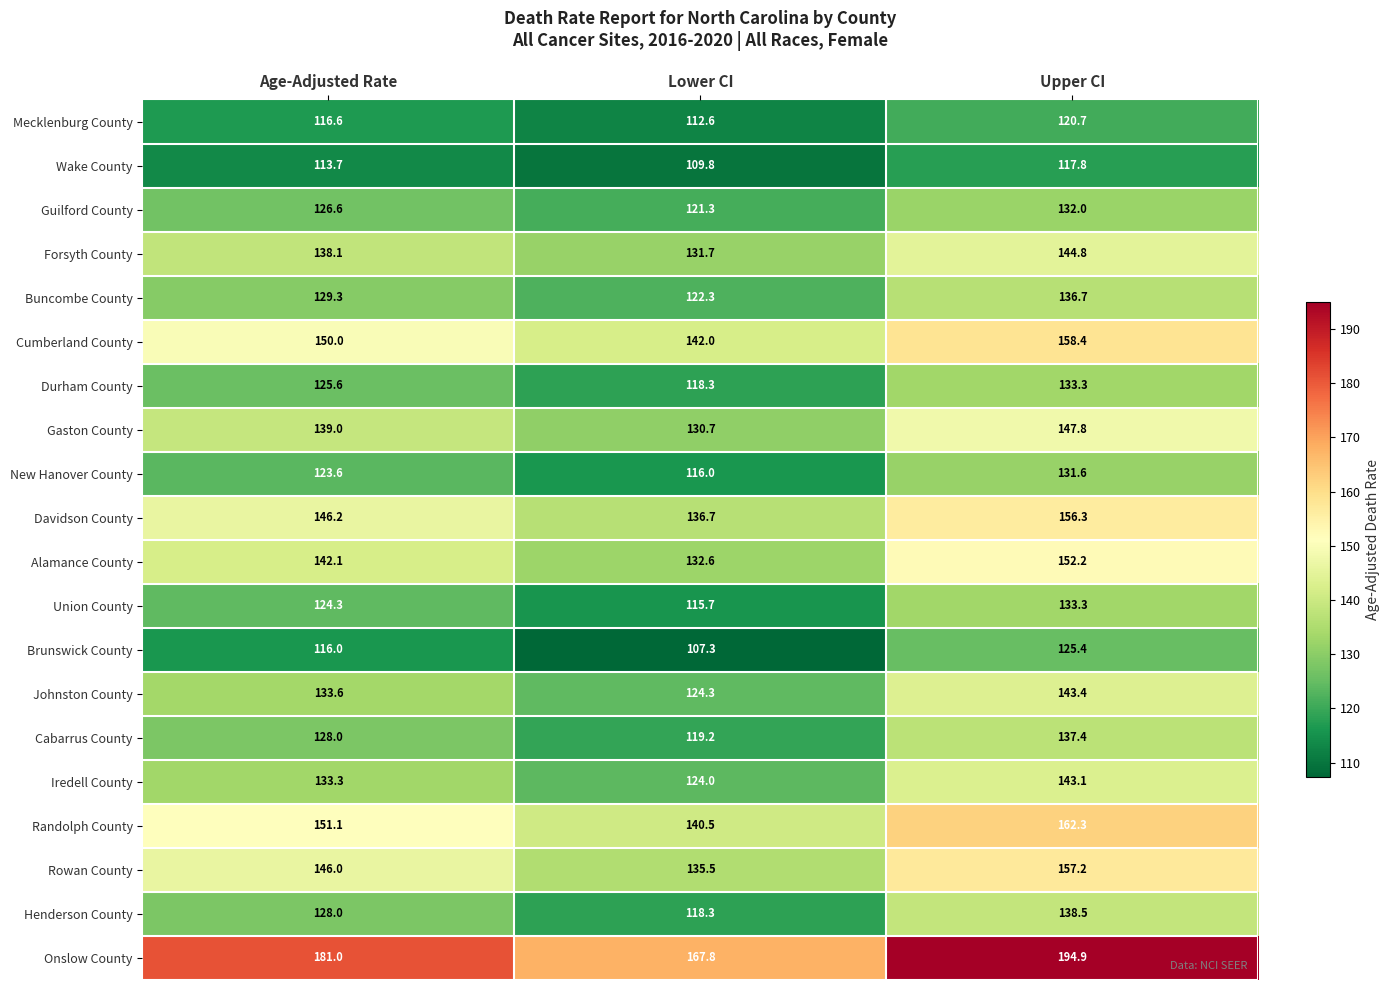

At which category is the sum across all series the highest?

Upper CI